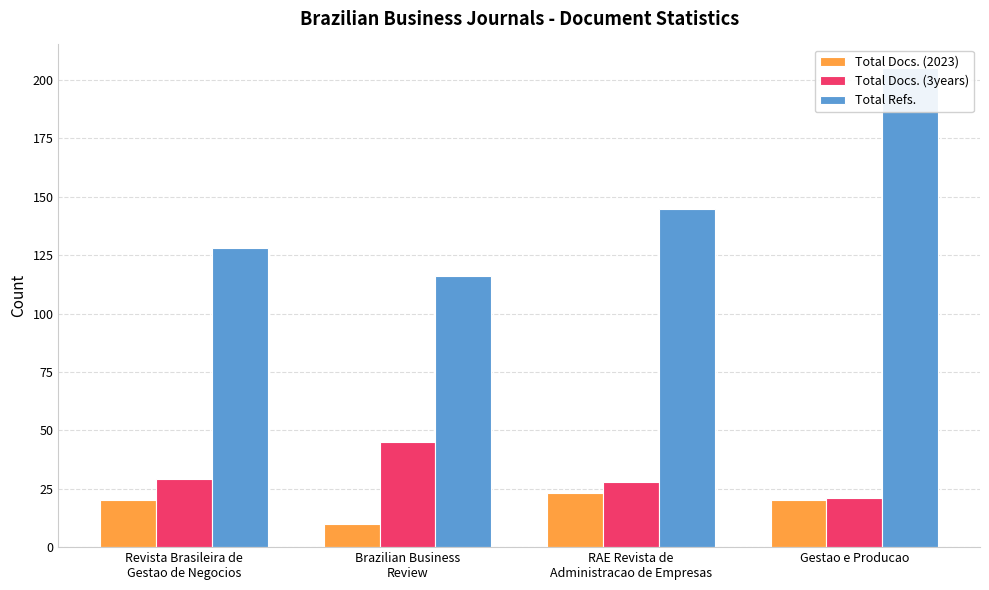

Where does the Total Refs. series first go above 145?

Gestao e Producao